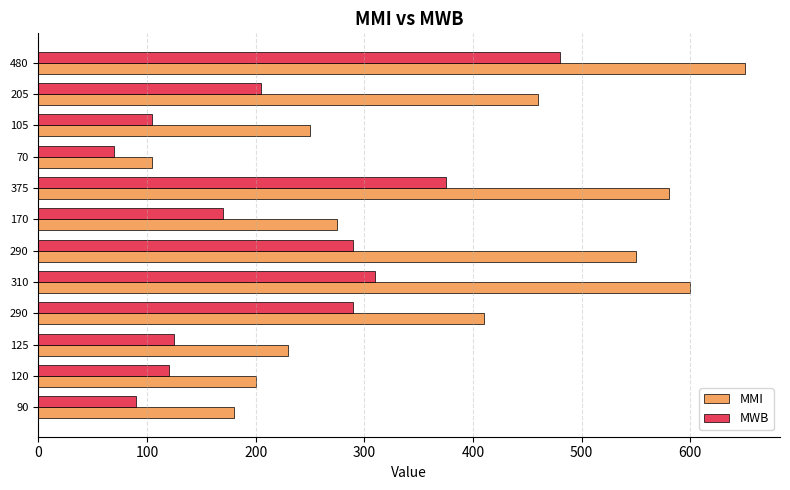

How many distinct data groups are displayed?

2